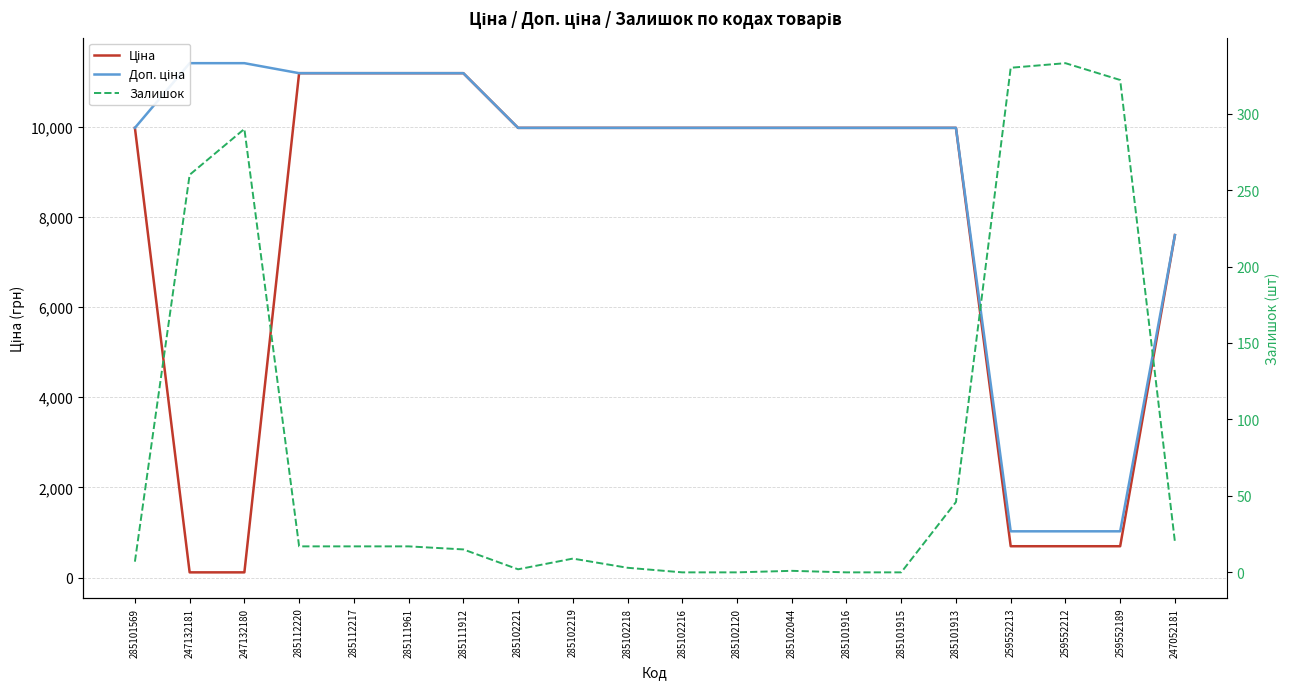

True or false: Ціна and Залишок intersect in this chart.

True